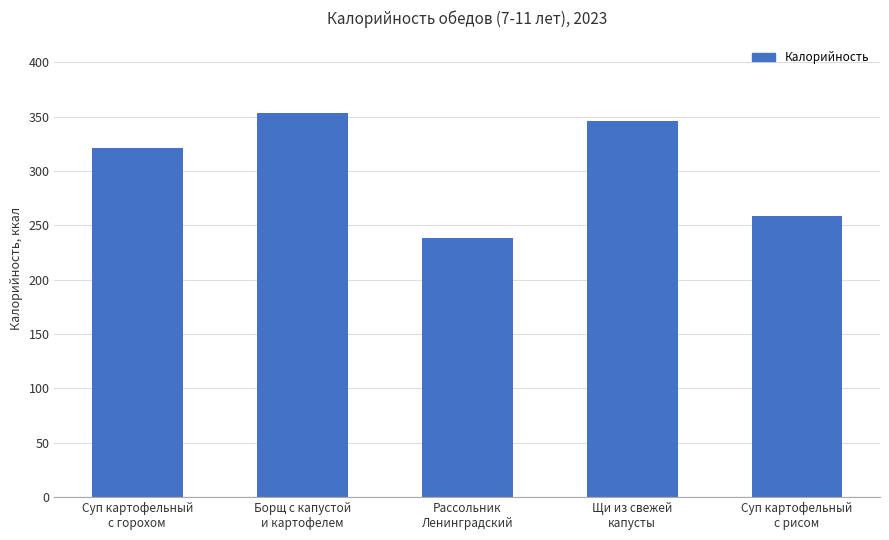

What is the change in value from Борщ с капустой
и картофелем to Щи из свежей
капусты?

-8.0